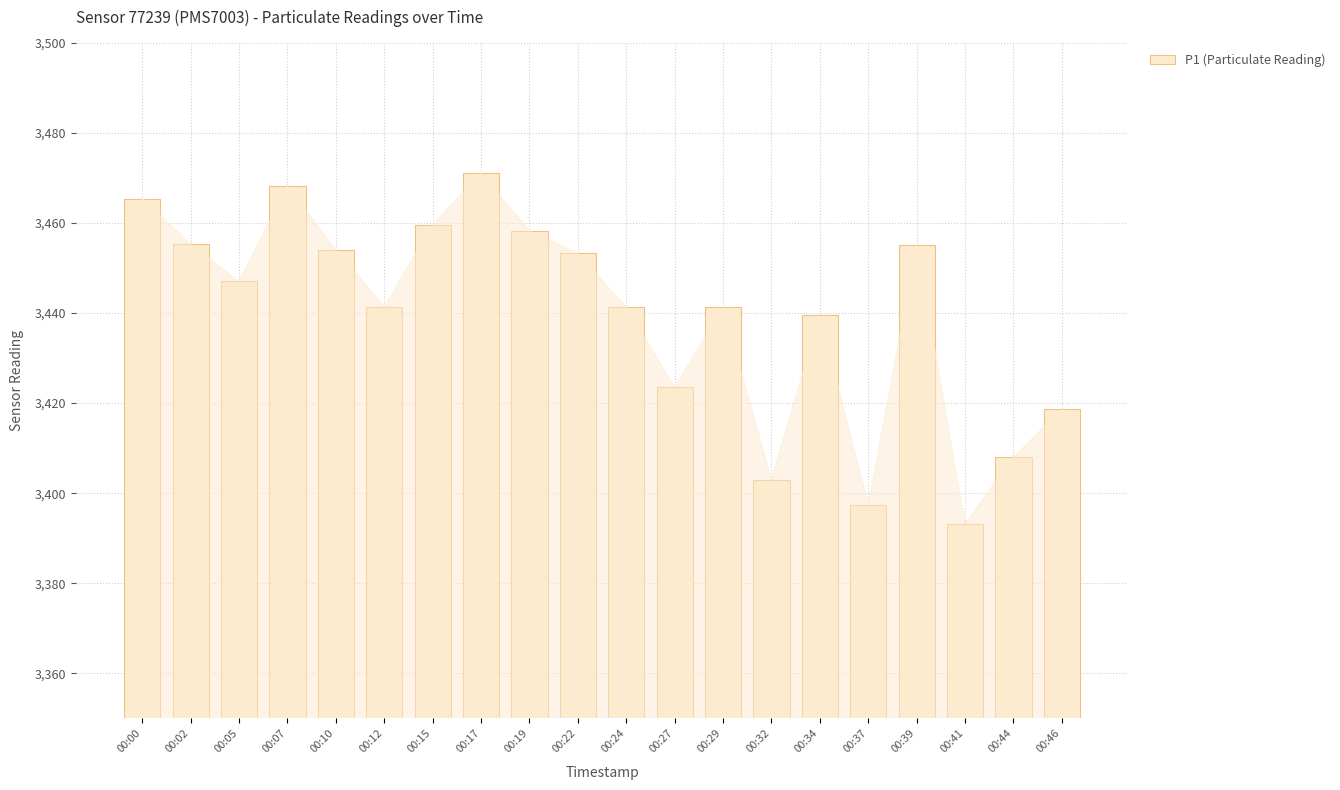

What is the change in value from 00:15 to 00:37?

-62.2